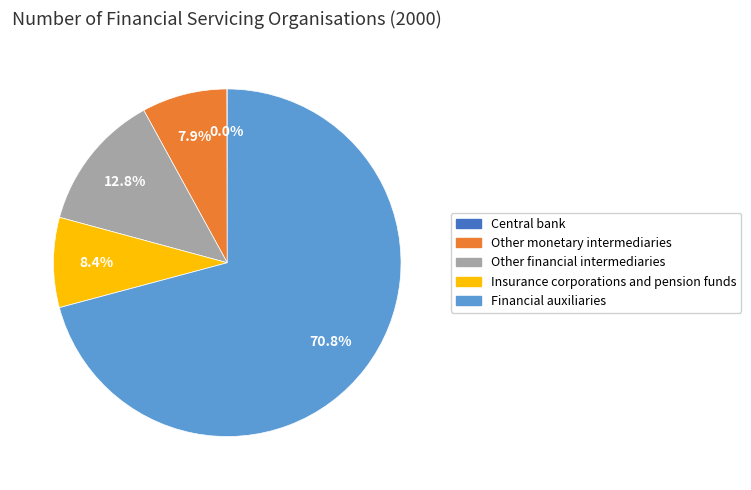

Which slice represents more than half of the pie?

Financial auxiliaries